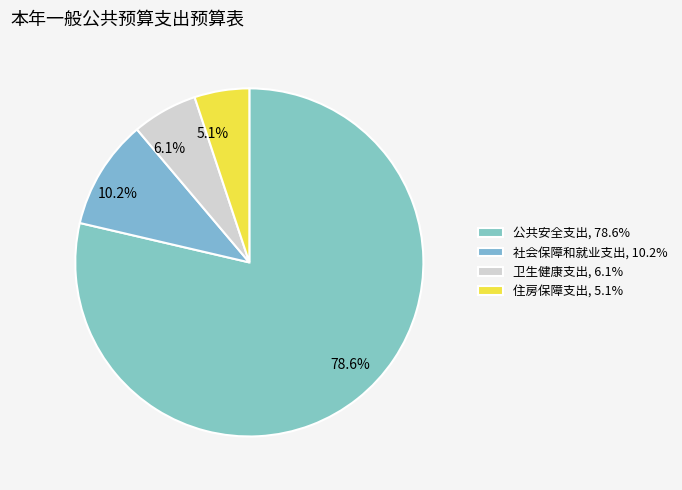

Is there a majority slice in this chart?

Yes